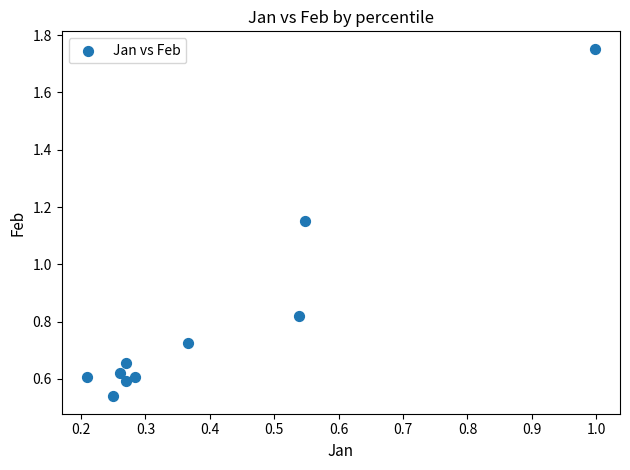

What is the average X value?

0.4